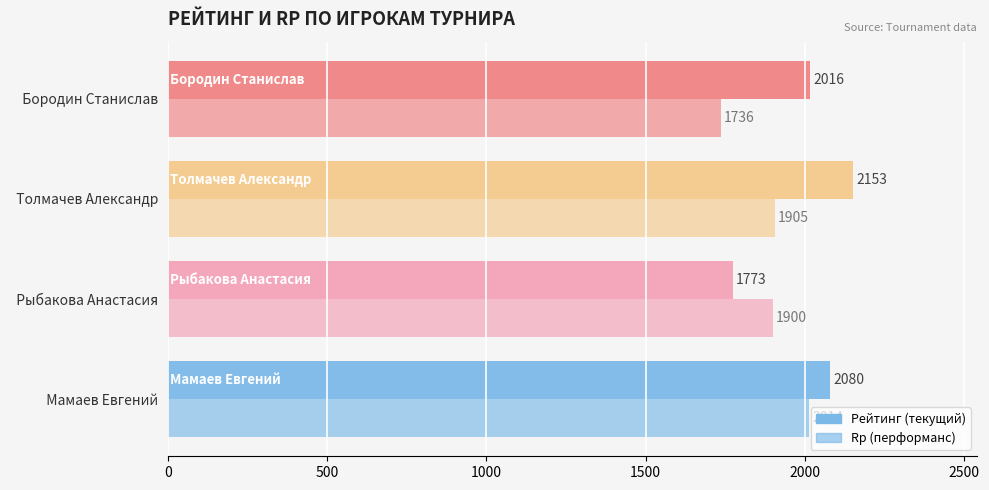

Count the number of categories in the chart.

4